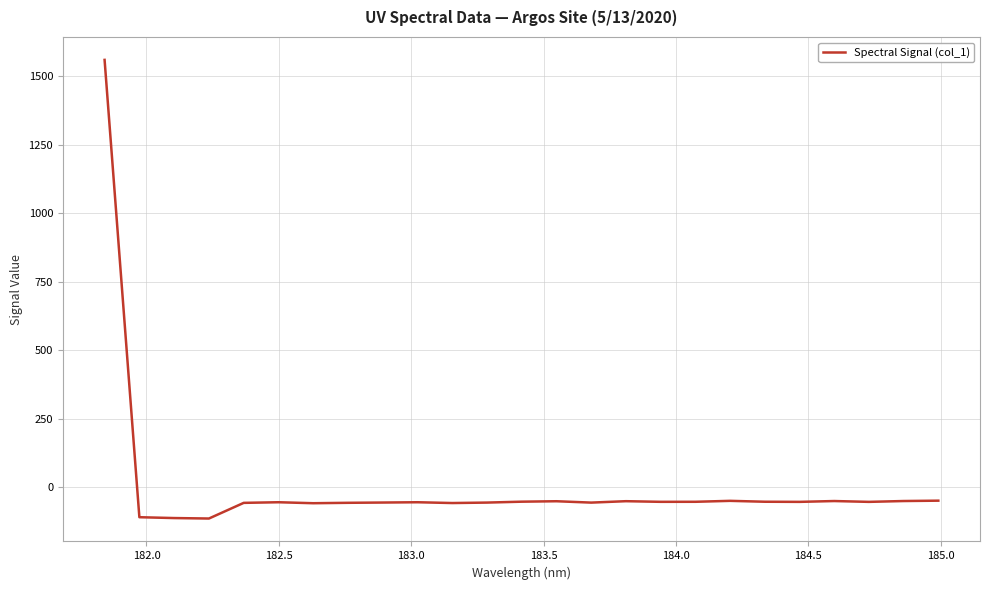

True or false: there are more than 1 points higher than both neighbors.

True